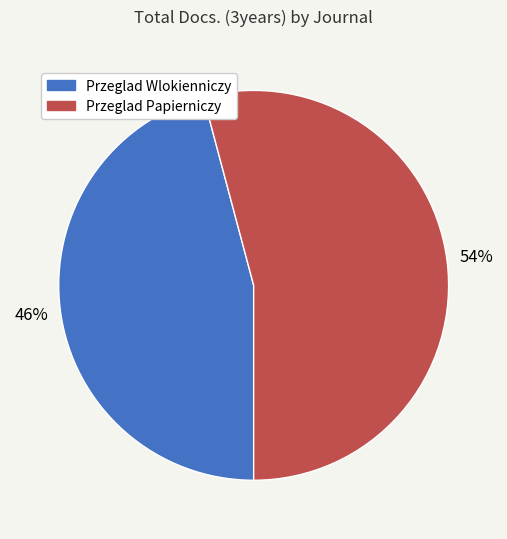

Rank the categories by value from highest to lowest.

Przeglad Papierniczy, Przeglad Wlokienniczy